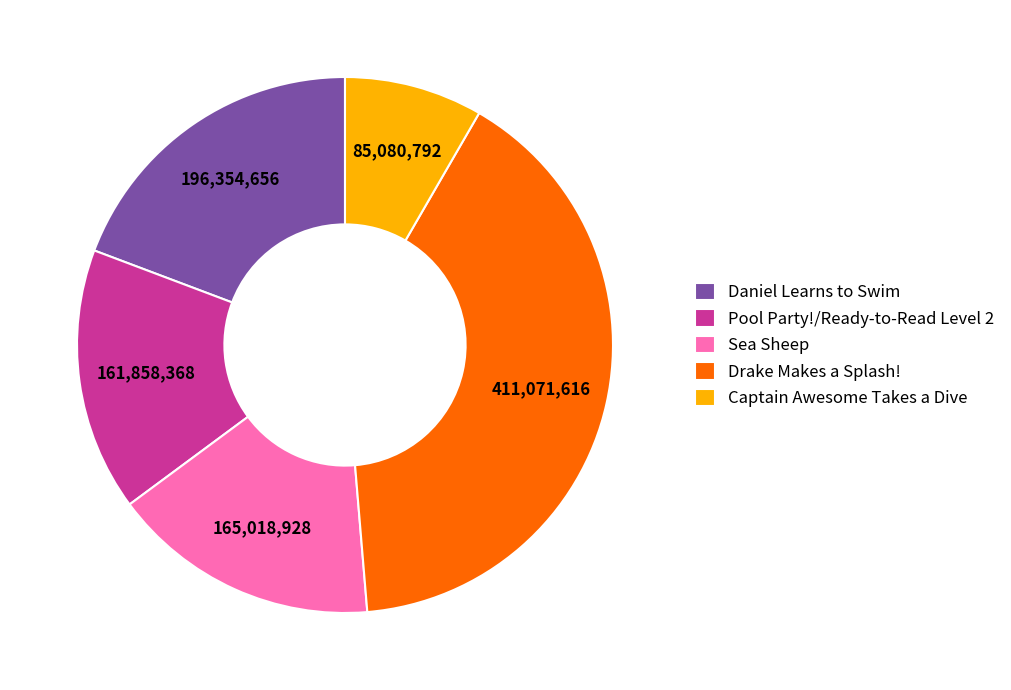

Is Pool Party!/Ready-to-Read Level 2 the majority of the pie?

No